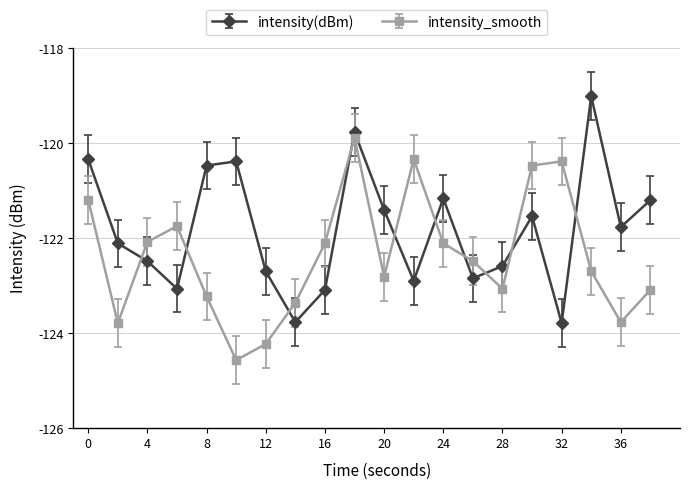

What is the value of the intensity(dBm) point at the 3rd from the left?

-122.5